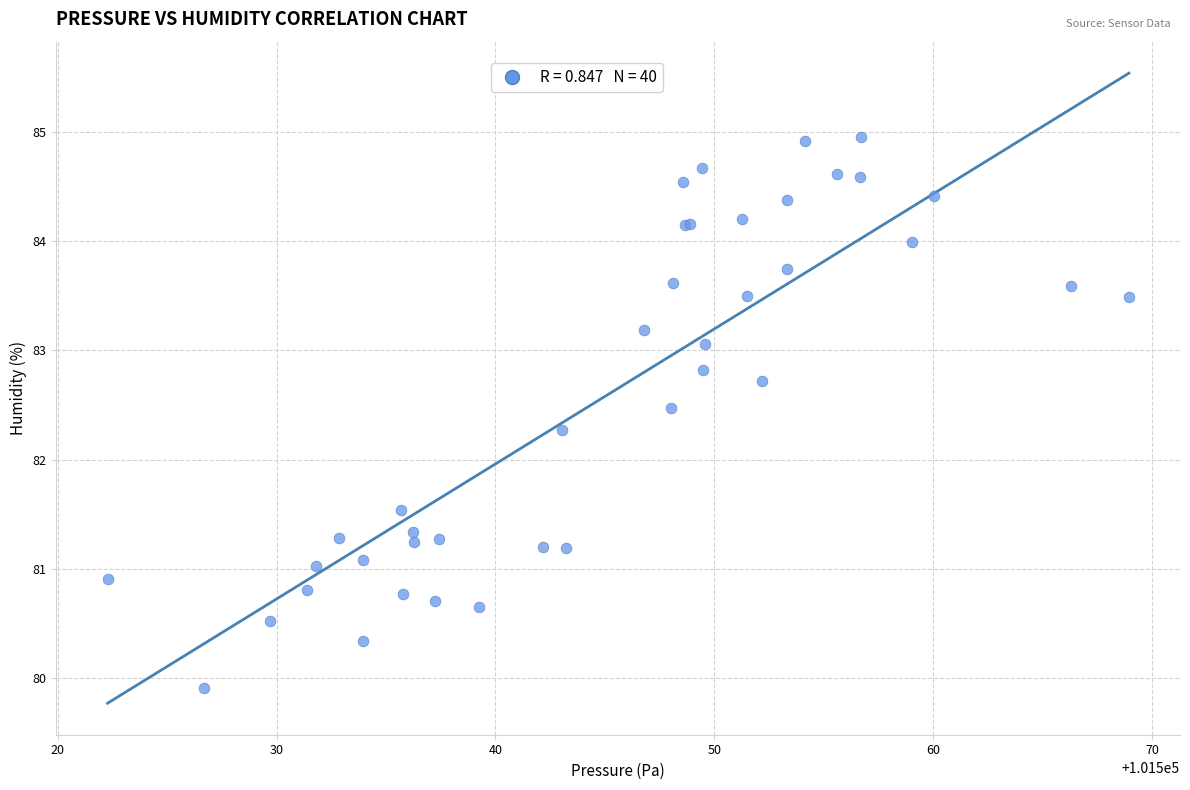

What Y value in the scatter plot is closest to 82?

82.3